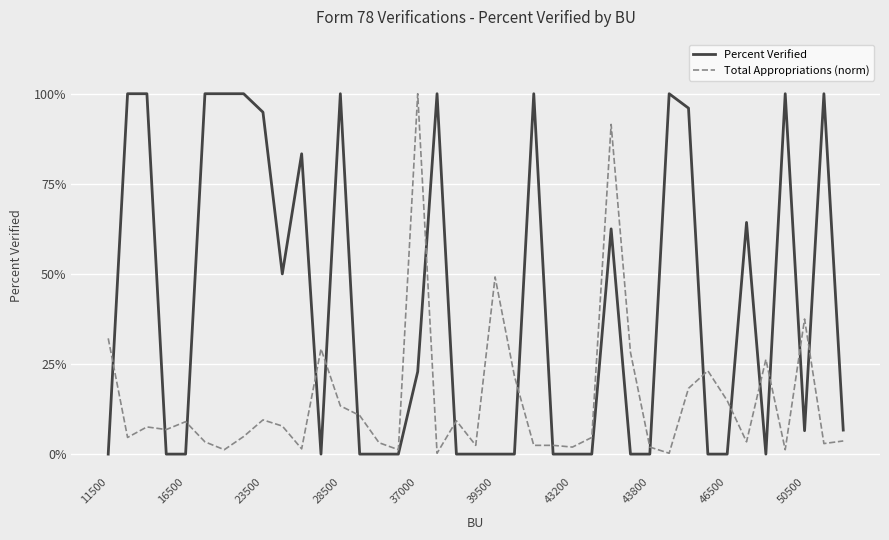

Does the chart display data point markers on the line(s)?

No